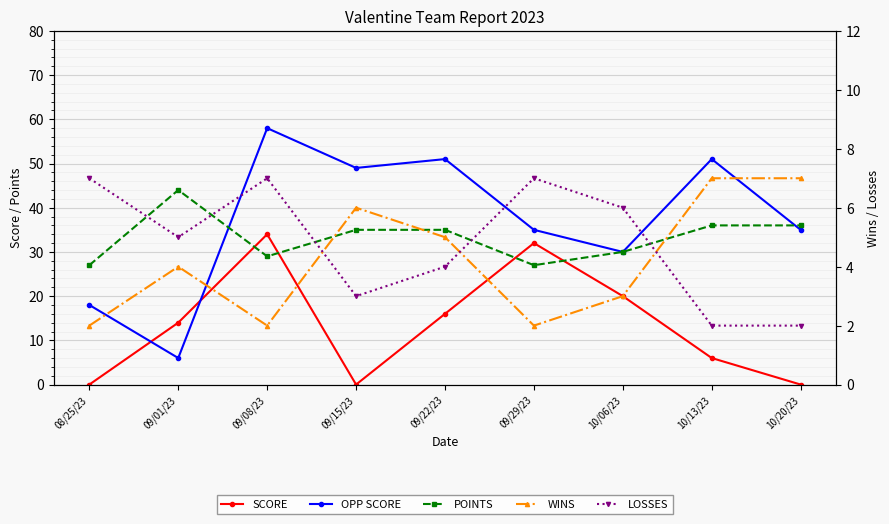

What value does the LOSSES series have at 09/01/23?

5